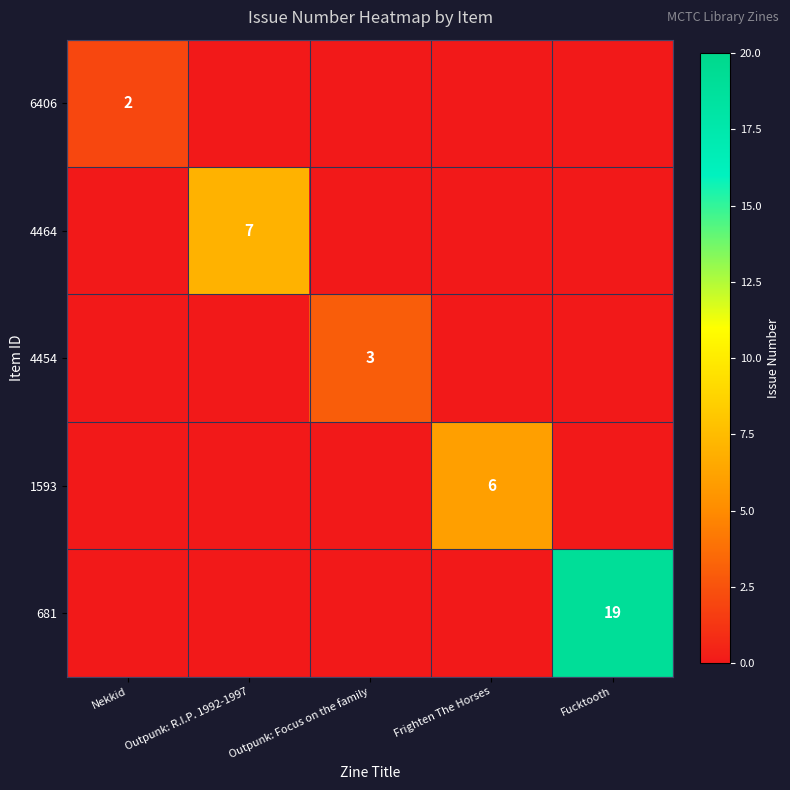

True or false: 4464 has a value of 5 at Outpunk: R.I.P. 1992-1997.

False